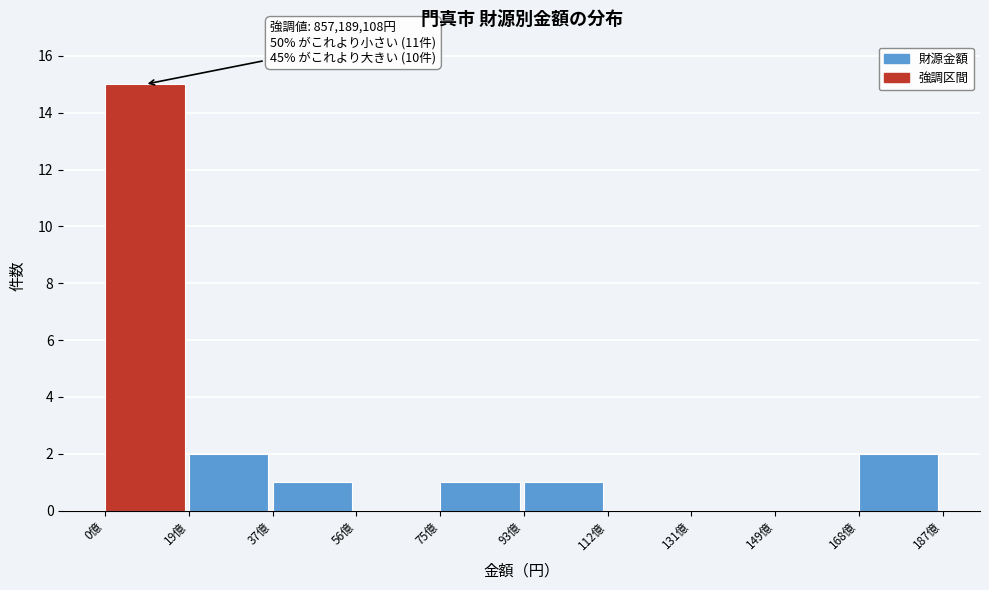

Reading right to left, list all the values displayed in this chart.

168億=2	149億=0	131億=0	112億=0	93億=1	75億=1	56億=0	37億=1	19億=2	0億=15